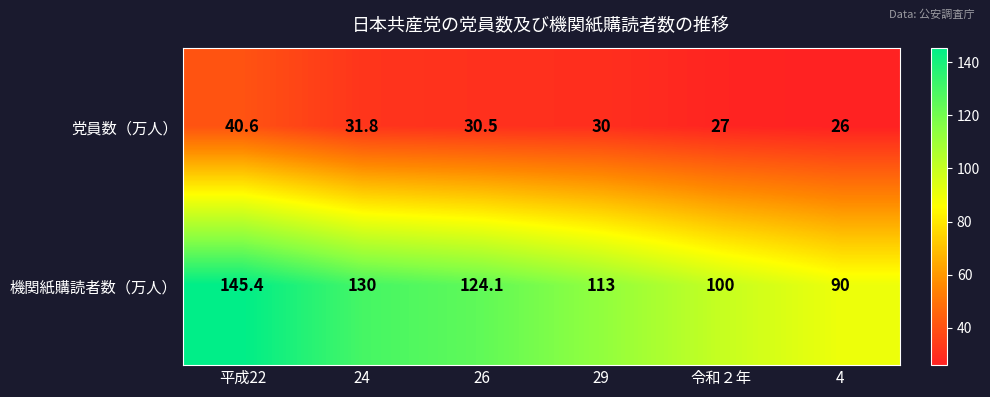

What is the total value across all series at 令和２年?

127.0